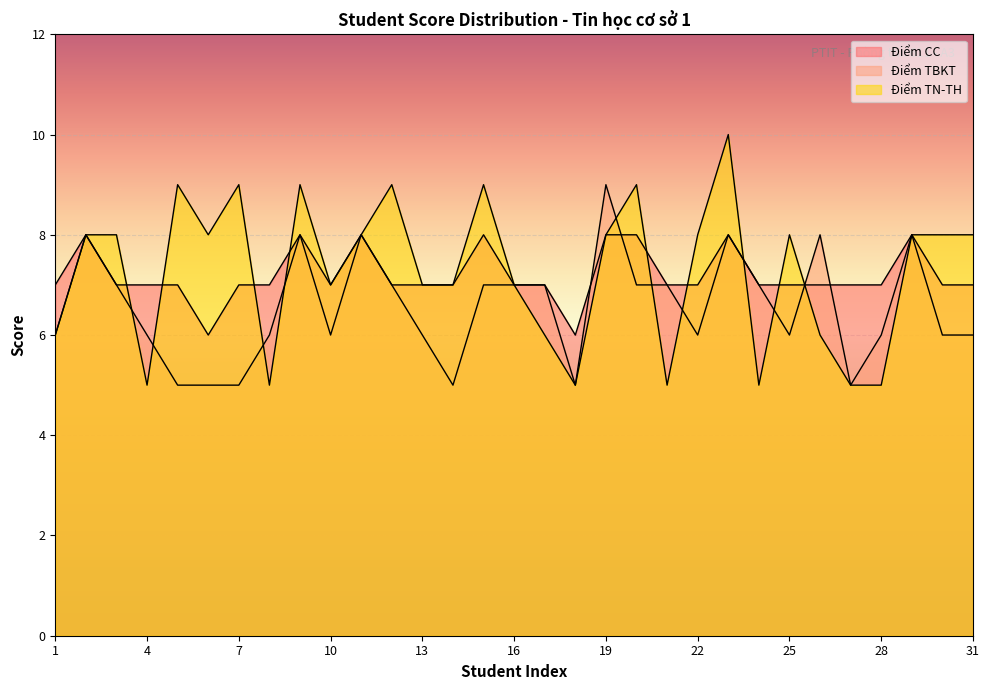

What are all the series names shown in the legend?

Điểm CC, Điểm TBKT, Điểm TN-TH